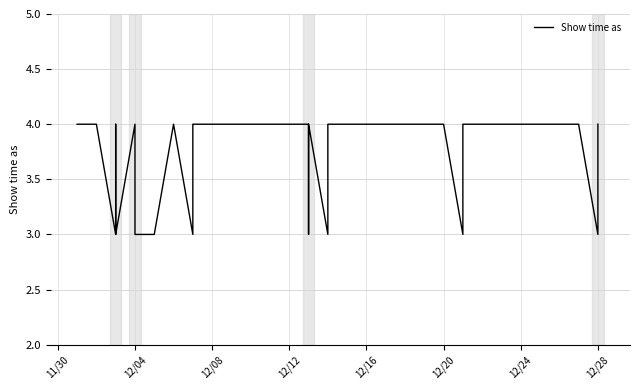

What is the sum of all values?

82